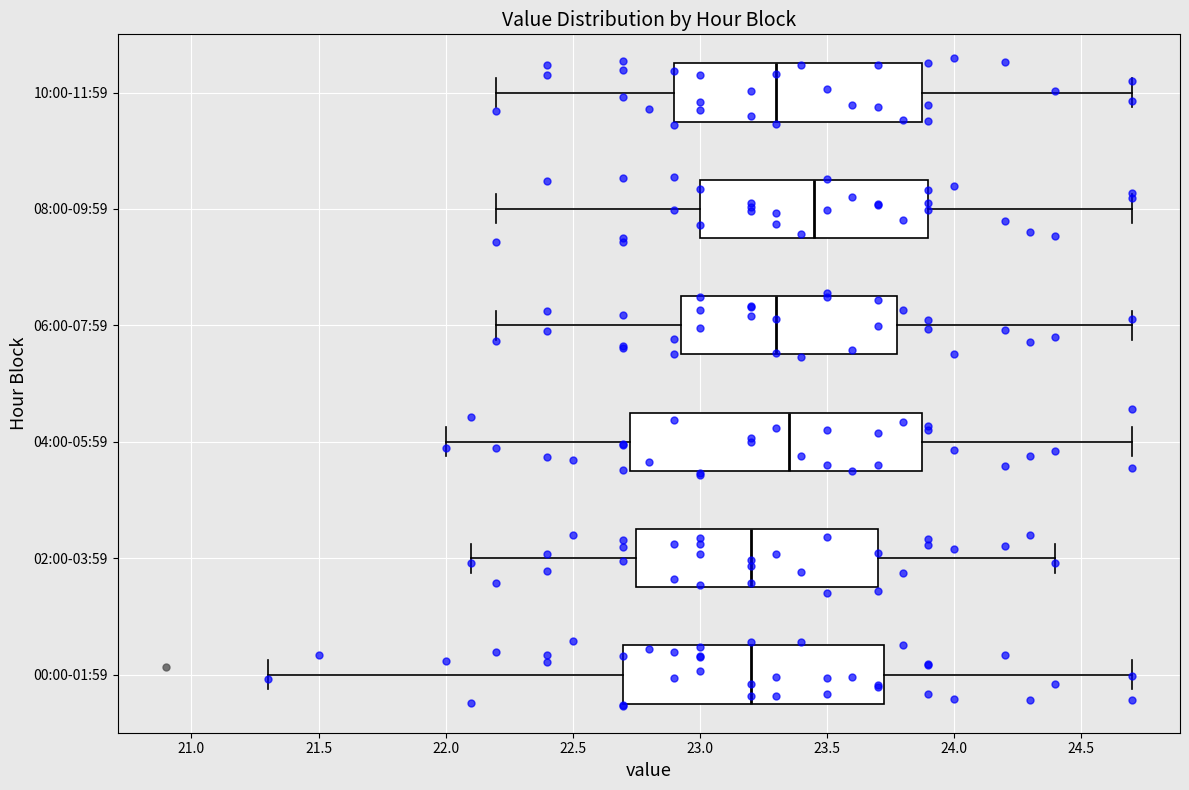

Reading bottom to top, read every box against the x-axis: the position of its median line, the range the box covers, and the ends of its whiskers. The values are not printed on the chart, so give them approximately, as read against the axis.

00:00-01:59: median 23.20, box 22.70 to 23.75, whiskers 21.30 to 24.70
02:00-03:59: median 23.20, box 22.75 to 23.70, whiskers 22.10 to 24.40
04:00-05:59: median 23.35, box 22.75 to 23.90, whiskers 22.00 to 24.70
06:00-07:59: median 23.30, box 22.95 to 23.80, whiskers 22.20 to 24.70
08:00-09:59: median 23.45, box 23.00 to 23.90, whiskers 22.20 to 24.70
10:00-11:59: median 23.30, box 22.90 to 23.90, whiskers 22.20 to 24.70